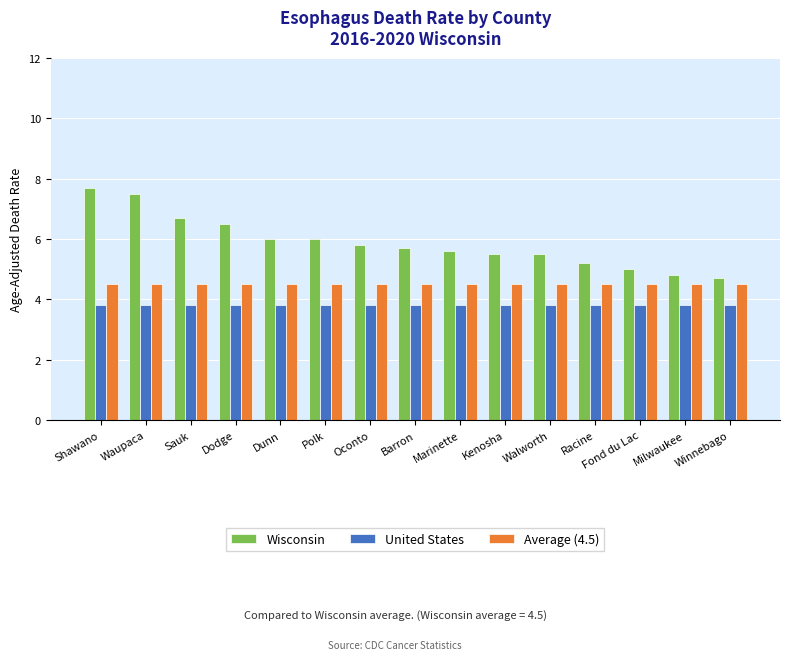

Which series changed the most between Waupaca and Milwaukee?

Wisconsin